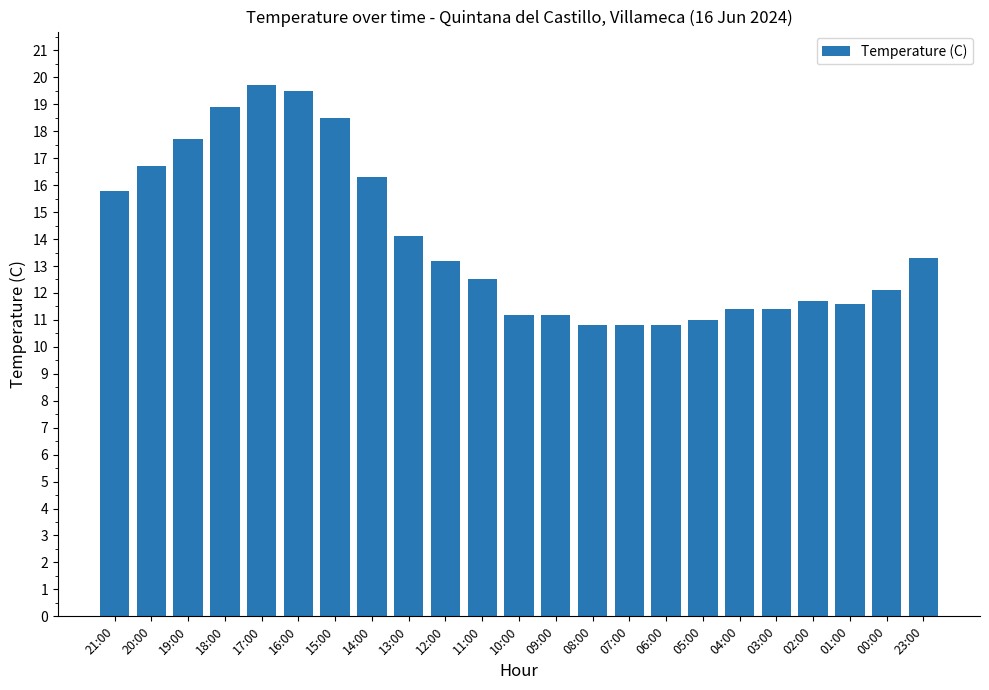

What is the value of the 7th bar from the left?

18.5